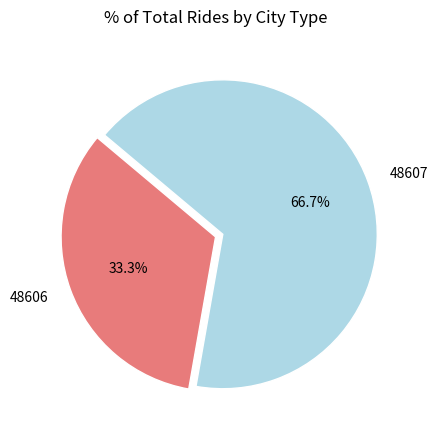

To the nearest percent, what is the difference between the 48607 and 48606 slice percentages?

33%